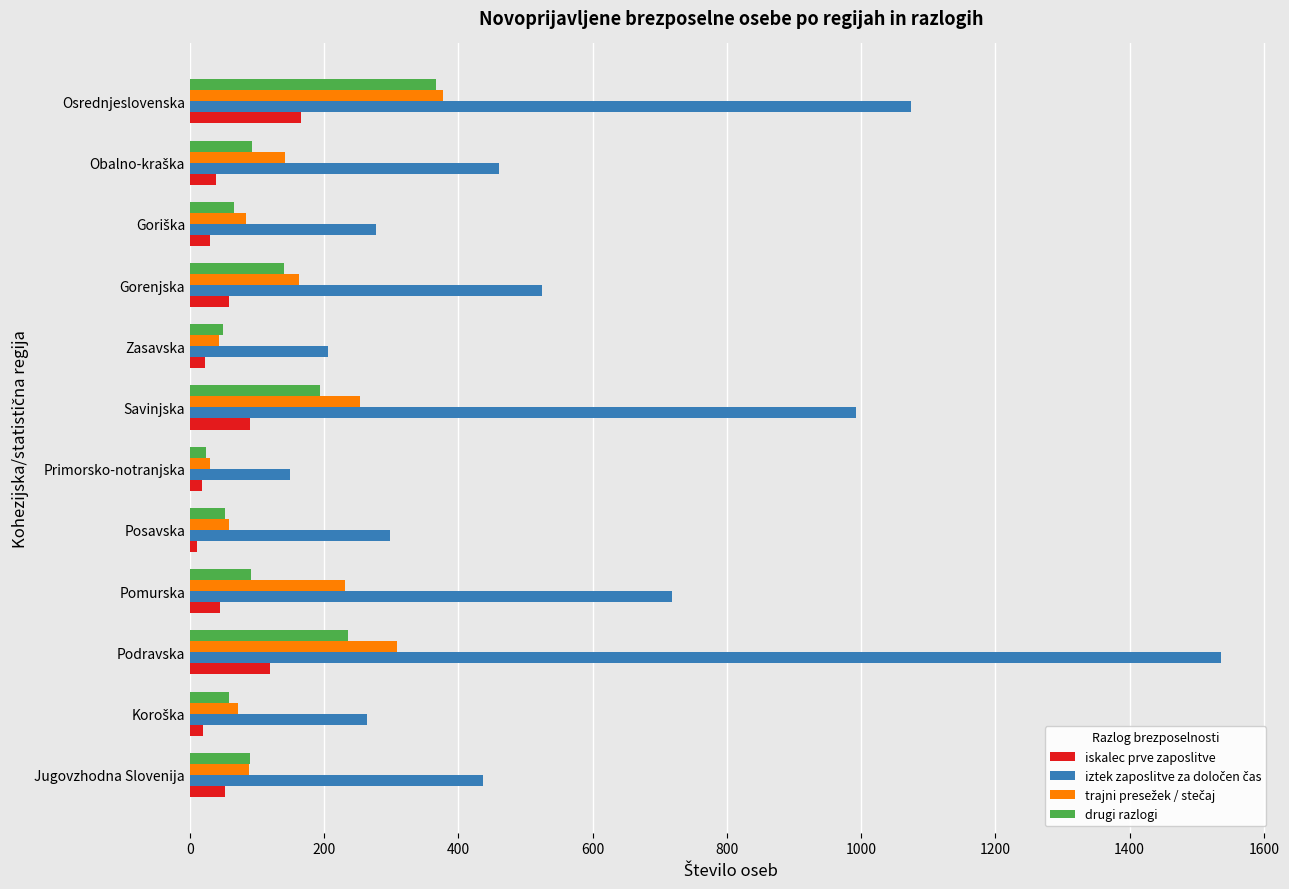

True or false: drugi razlogi has a value of 156 at Pomurska.

False